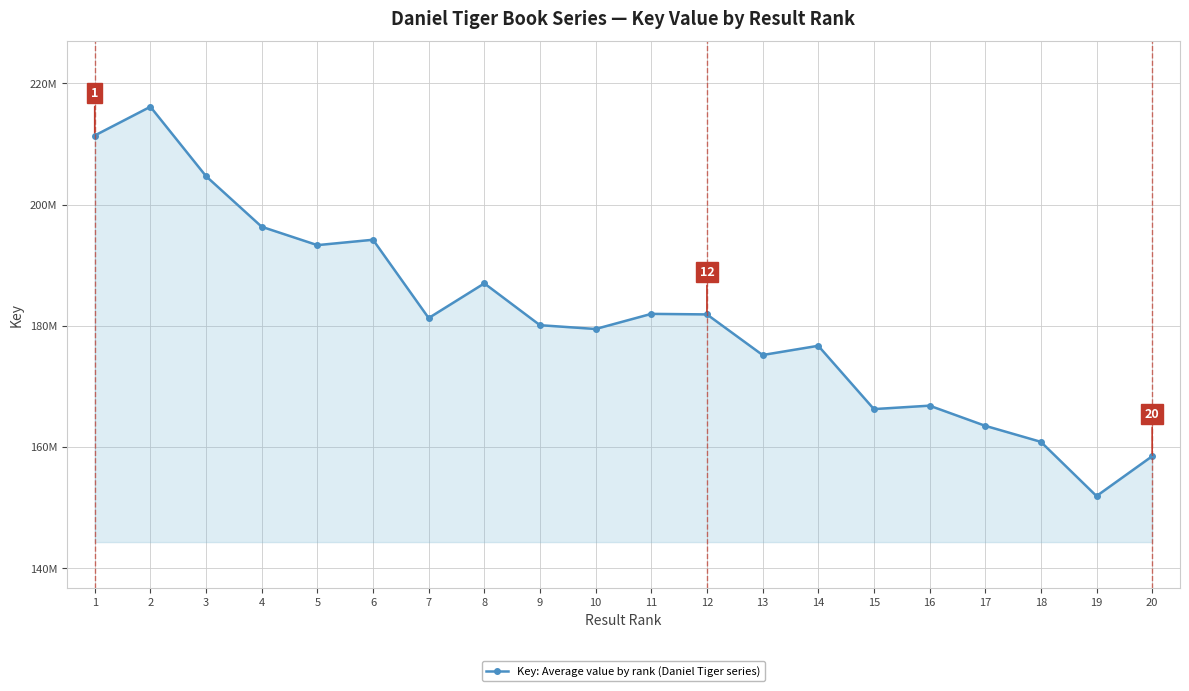

Between 15 and 17, which is larger?

15